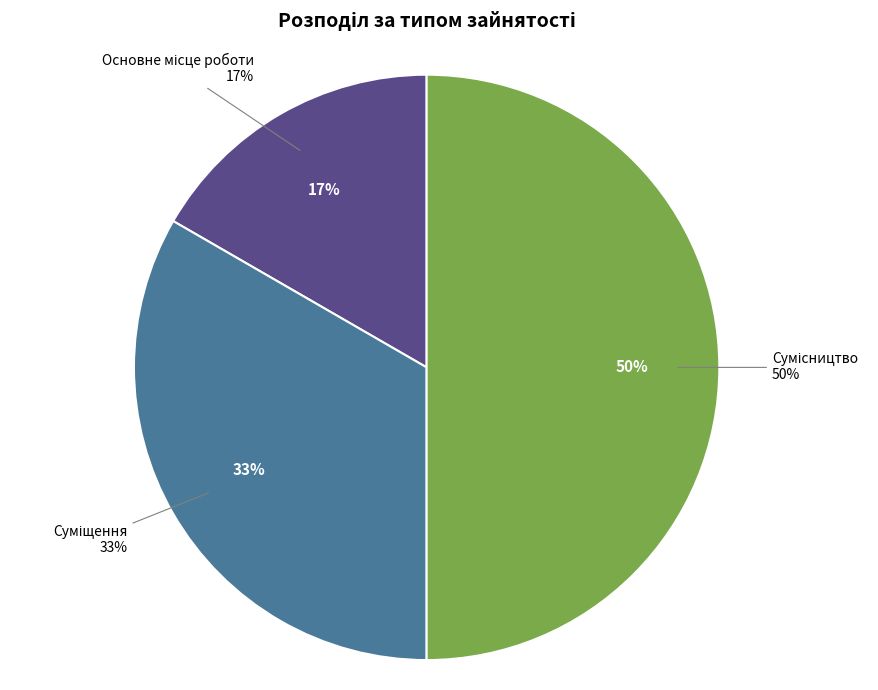

What is the smallest slice in the pie chart?

Основне місце роботи